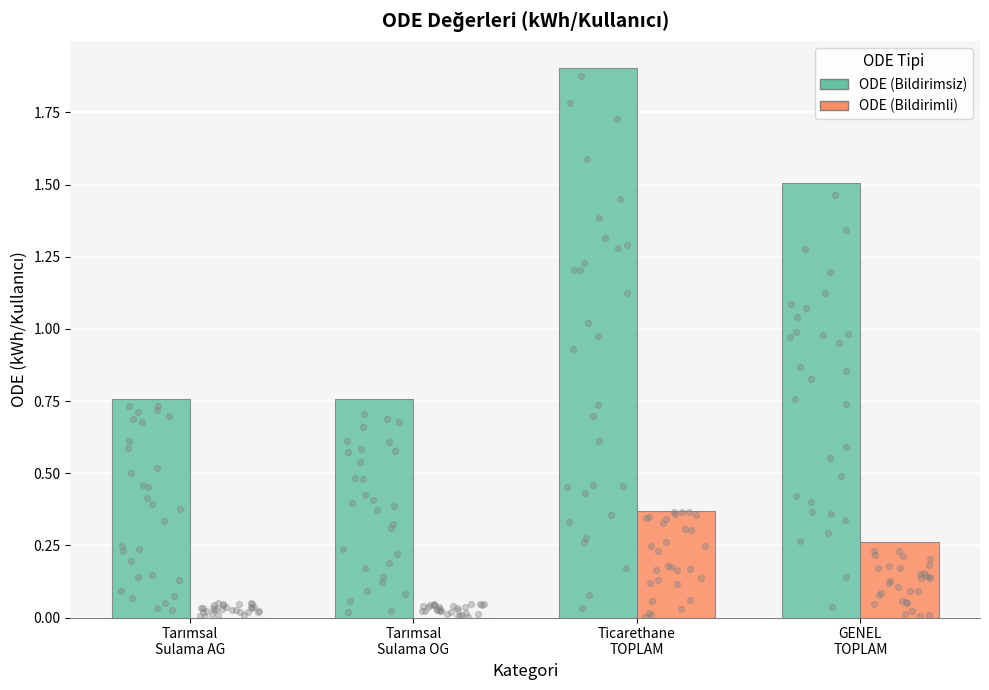

At which category is the sum across all series the highest?

Ticarethane
TOPLAM